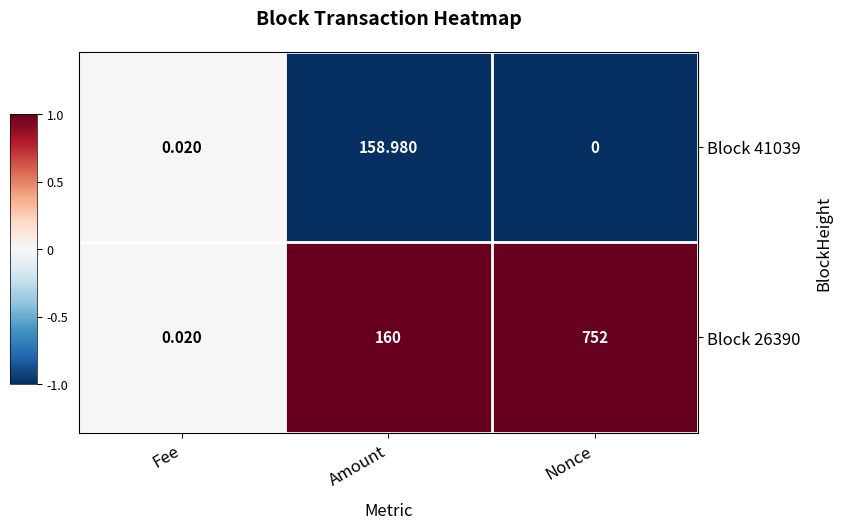

At which category does the chart reach its minimum across all series?

Nonce